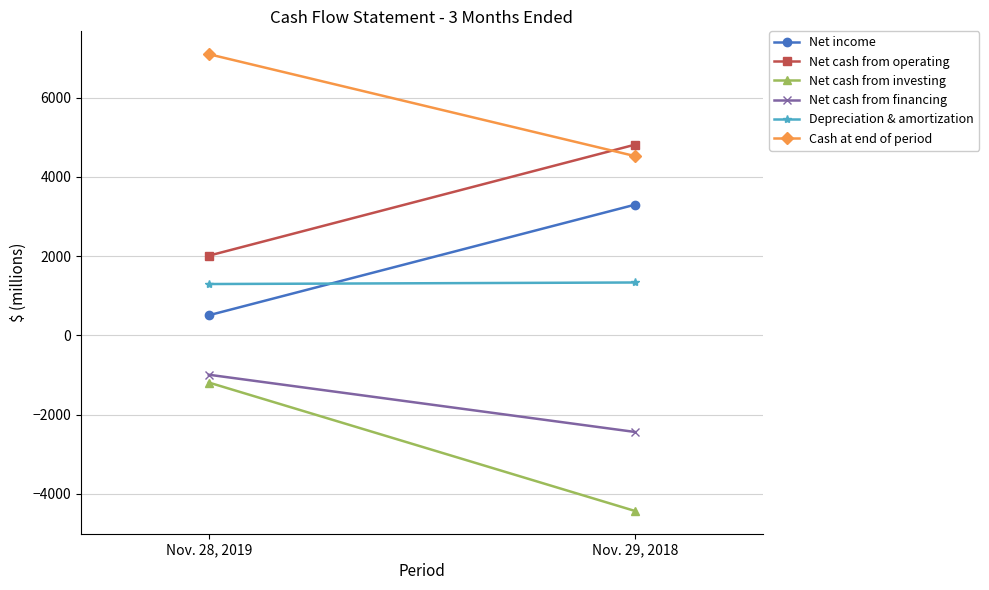

List the series in order of their peak value, lowest first.

Net cash from investing, Net cash from financing, Depreciation & amortization, Net income, Net cash from operating, Cash at end of period